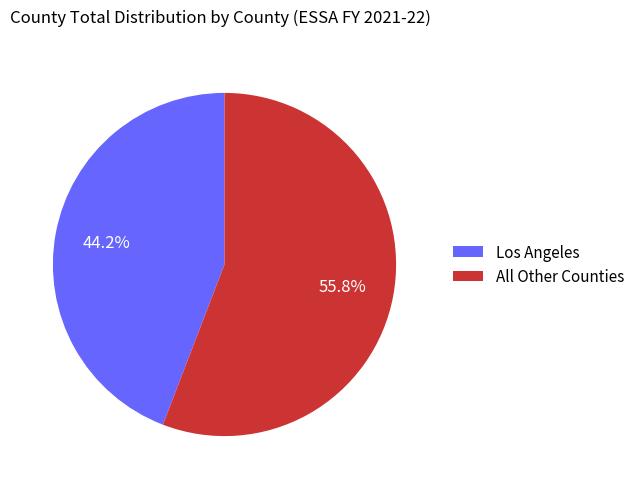

Between All Other Counties and Los Angeles, which is larger?

All Other Counties